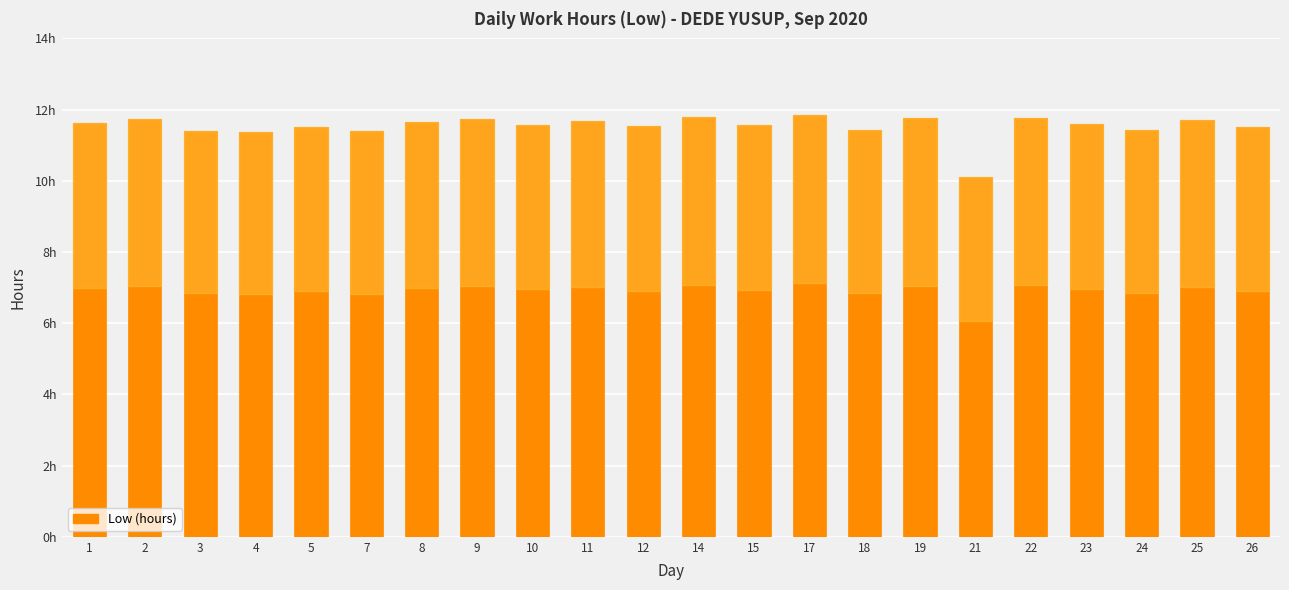

Does the chart contain stacked bars?

No